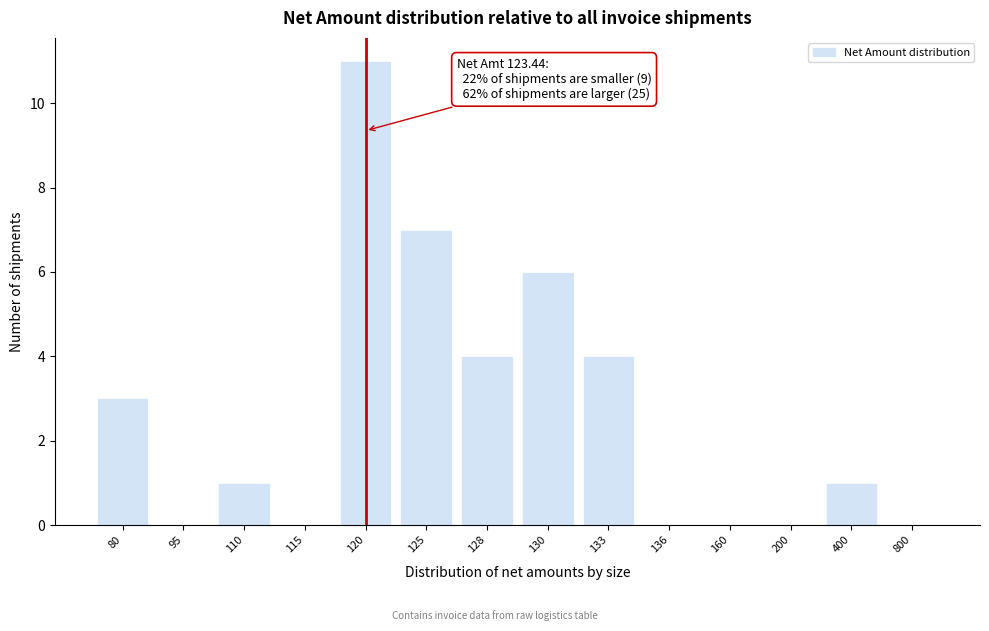

Reading right to left, transcribe all the data shown in this chart.

800=0	400=1	200=0	160=0	136=0	133=4	130=6	128=4	125=7	120=11	115=0	110=1	95=0	80=3